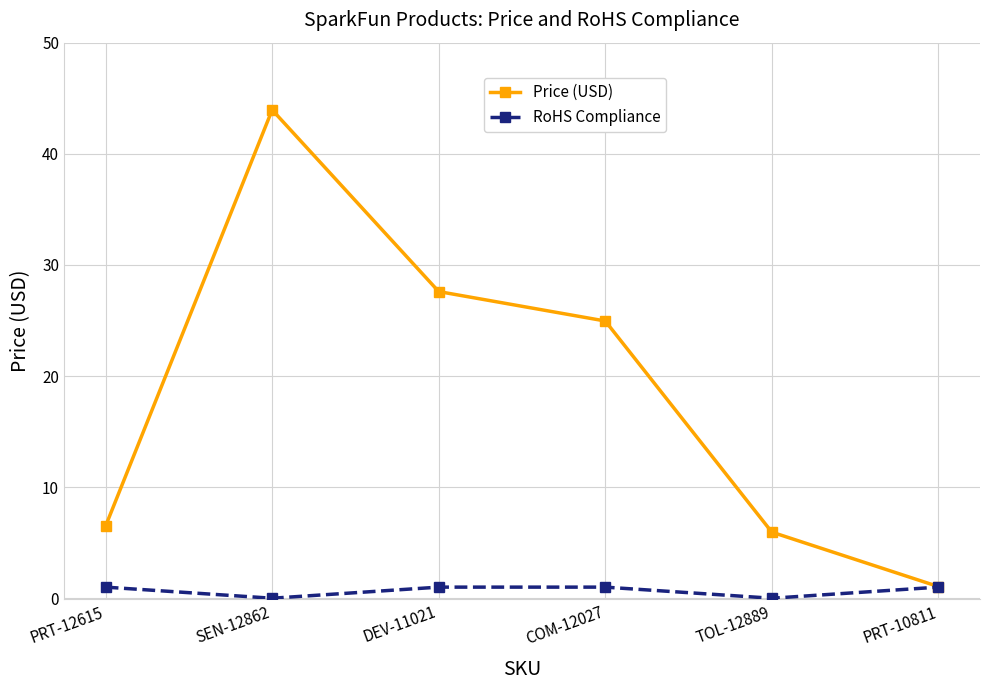

At which label is Price (USD) closest to 22?

COM-12027